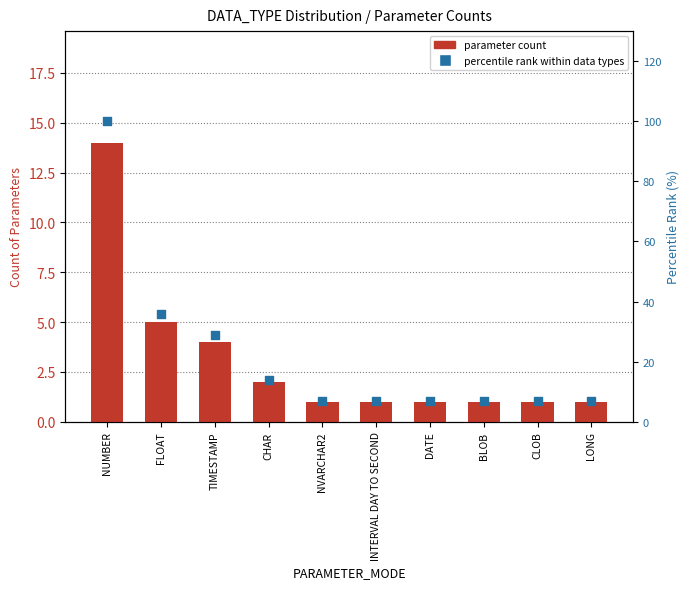

At which category is the sum across all series the highest?

NUMBER